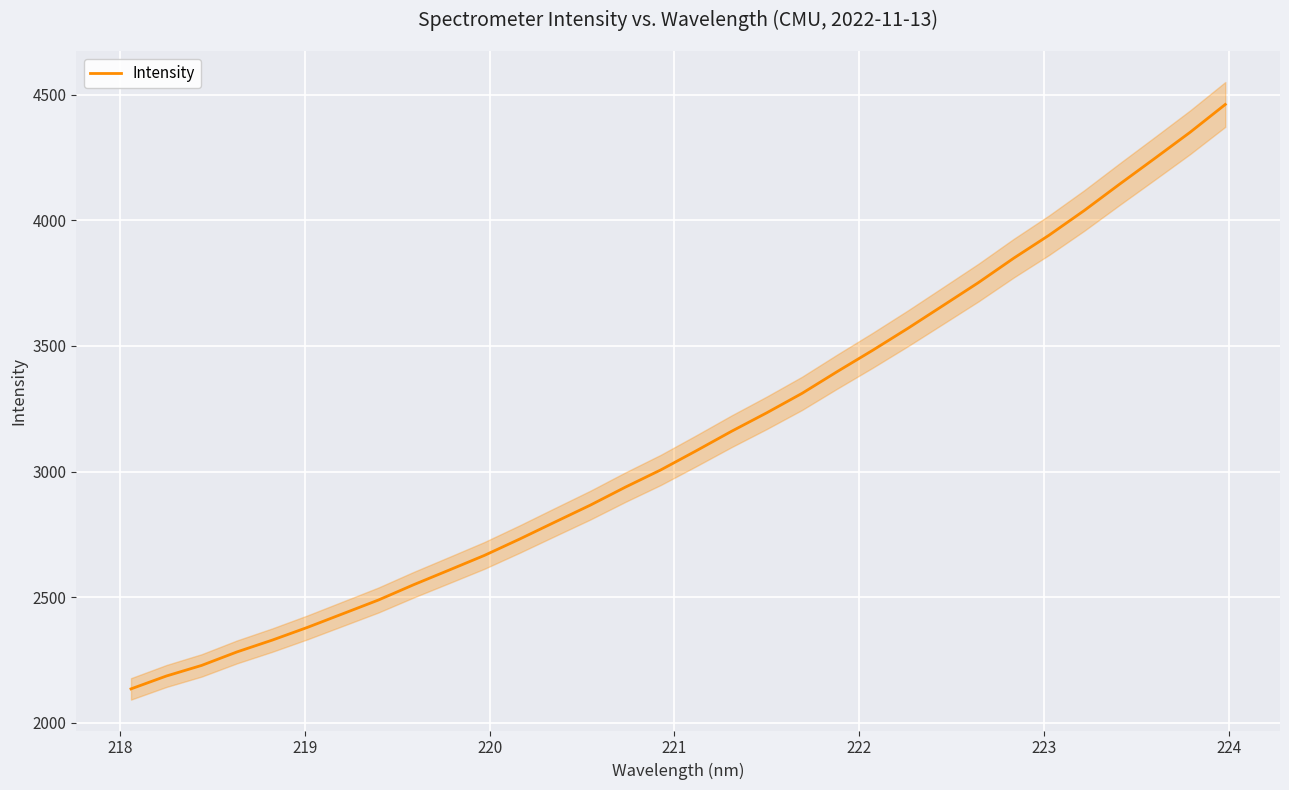

True or false: the data has more than 1 interior local peaks.

False